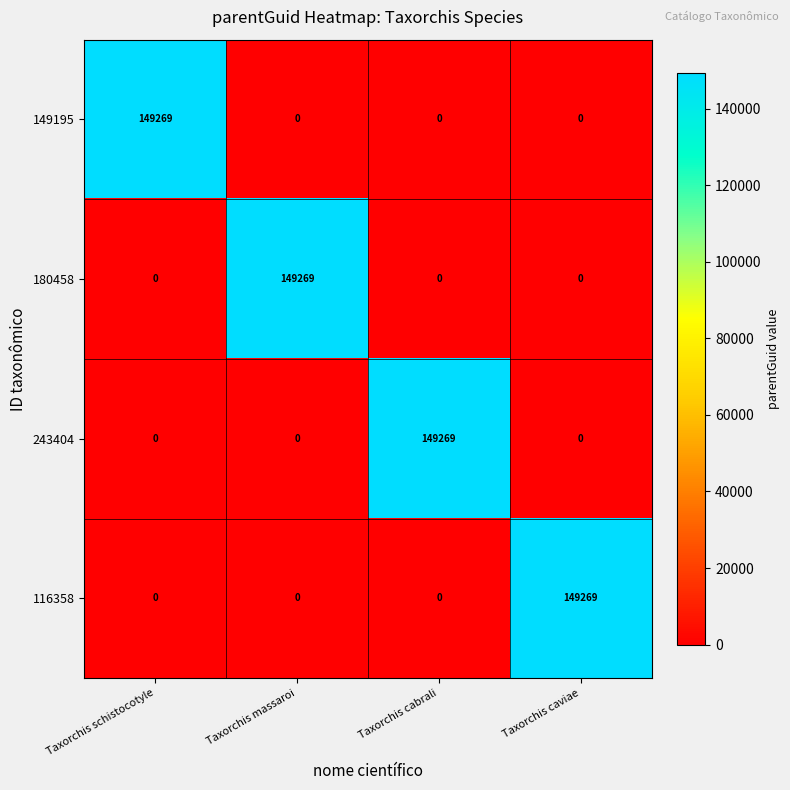

What is the total value across all series at Taxorchis caviae?

149269